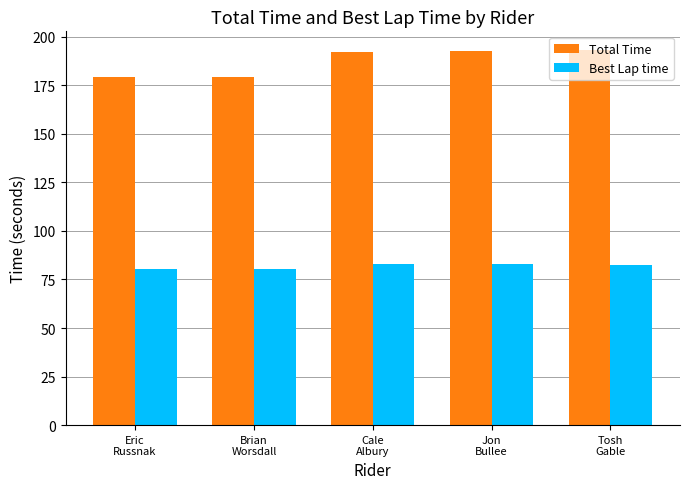

Which series has the largest range (max minus min)?

Total Time